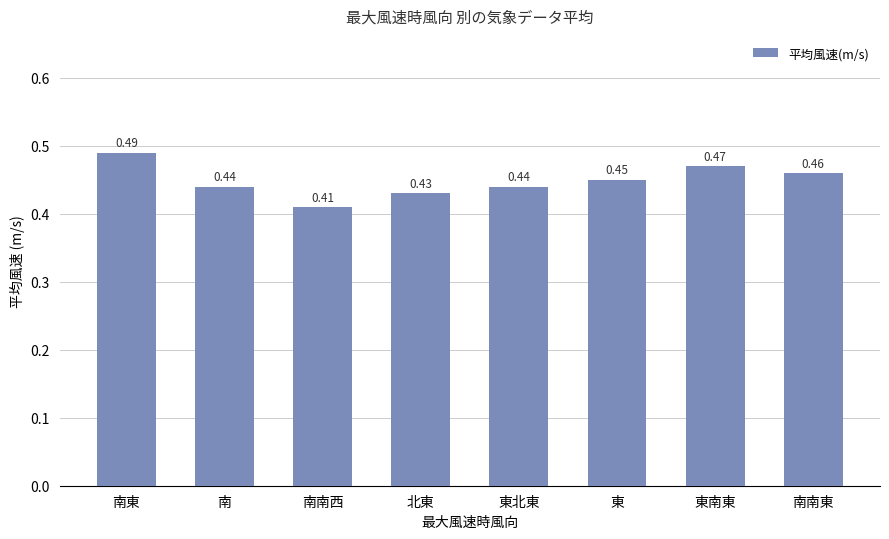

What is the label of the 1st bar from the left?

南東